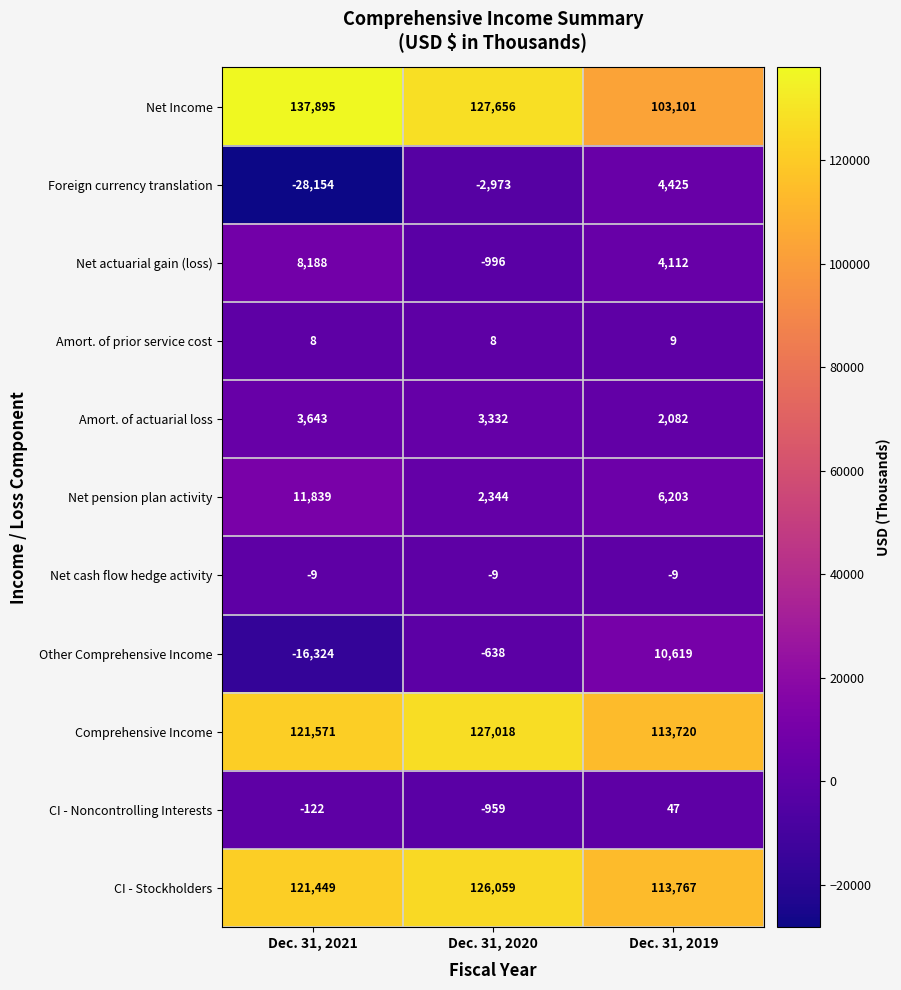

At which label is Net Income closest to 120498?

Dec. 31, 2020